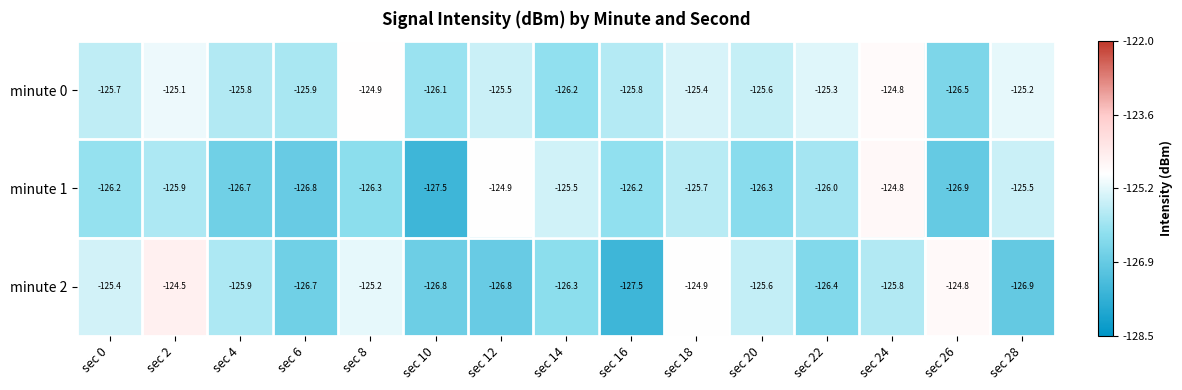

Where does the minute 2 series first go above -125?

sec 2